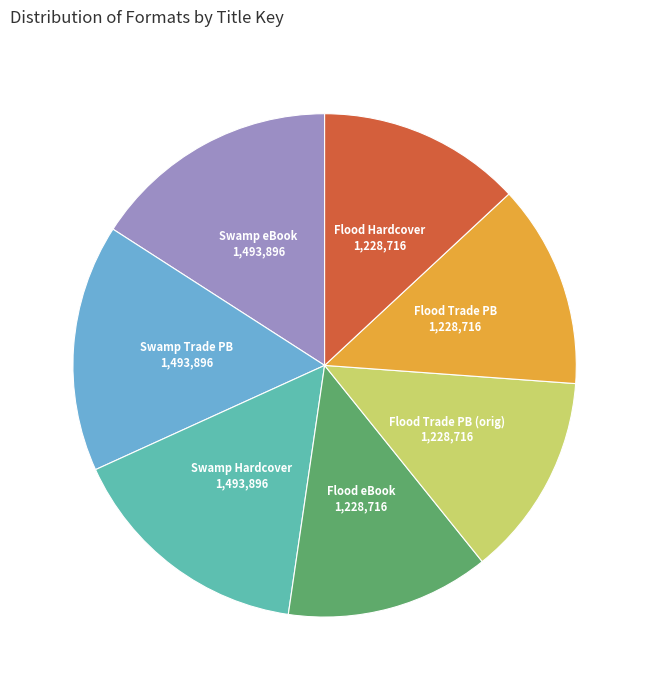

True or false: Flood Trade PB (orig) accounts for 13% of the total.

True